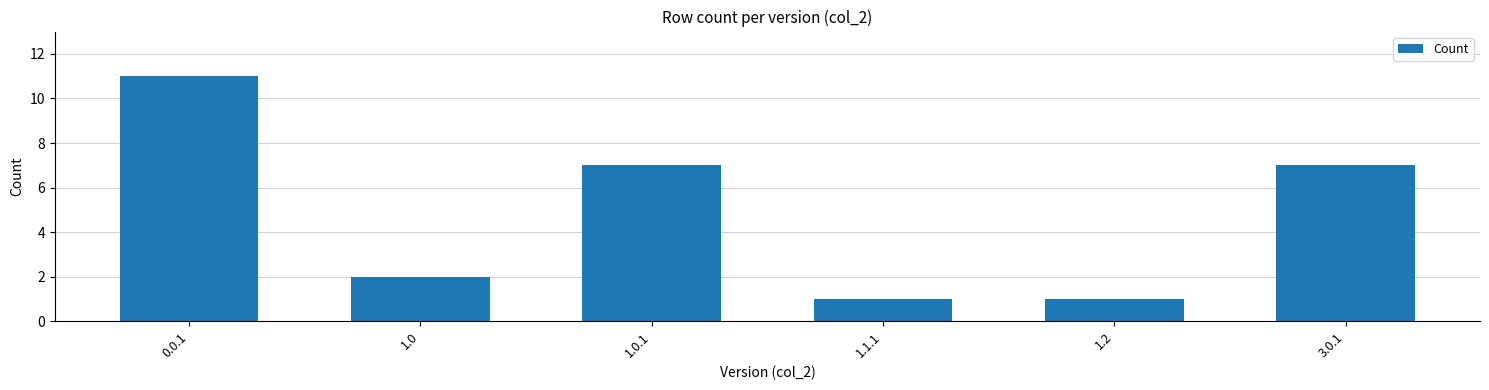

Count the values in the range 1 to 7.

5